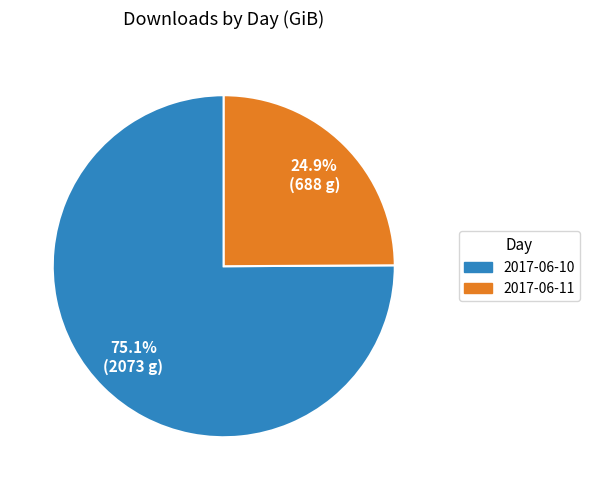

How many slices are in this pie chart?

2